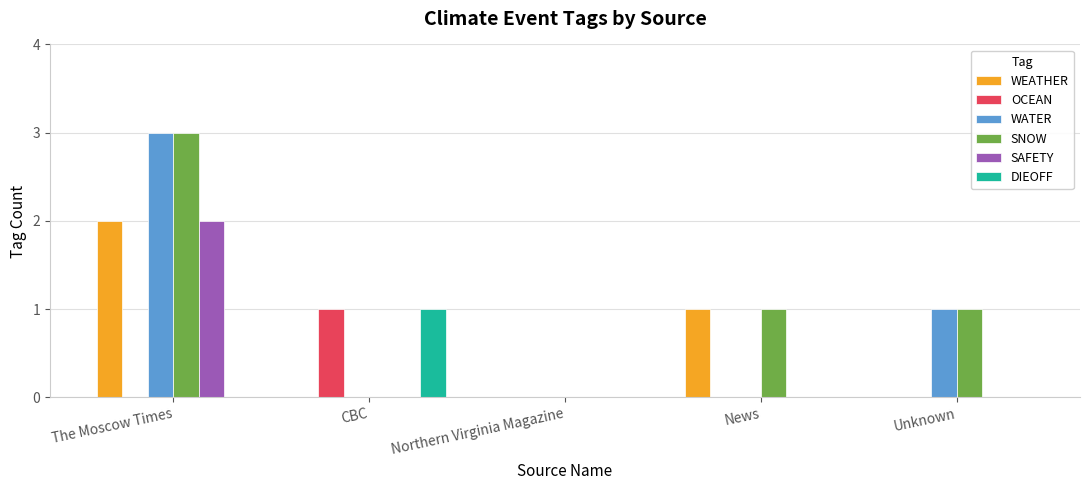

What is the greatest value displayed?

3